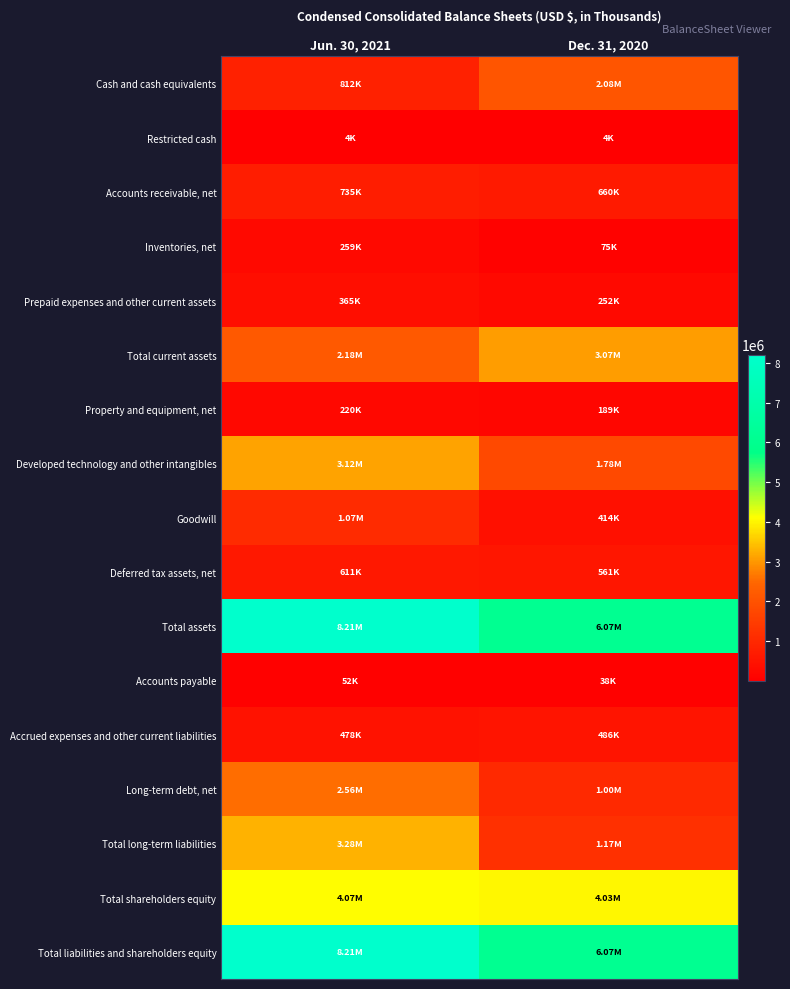

What is the total value across all series at Jun. 30, 2021?

36230529